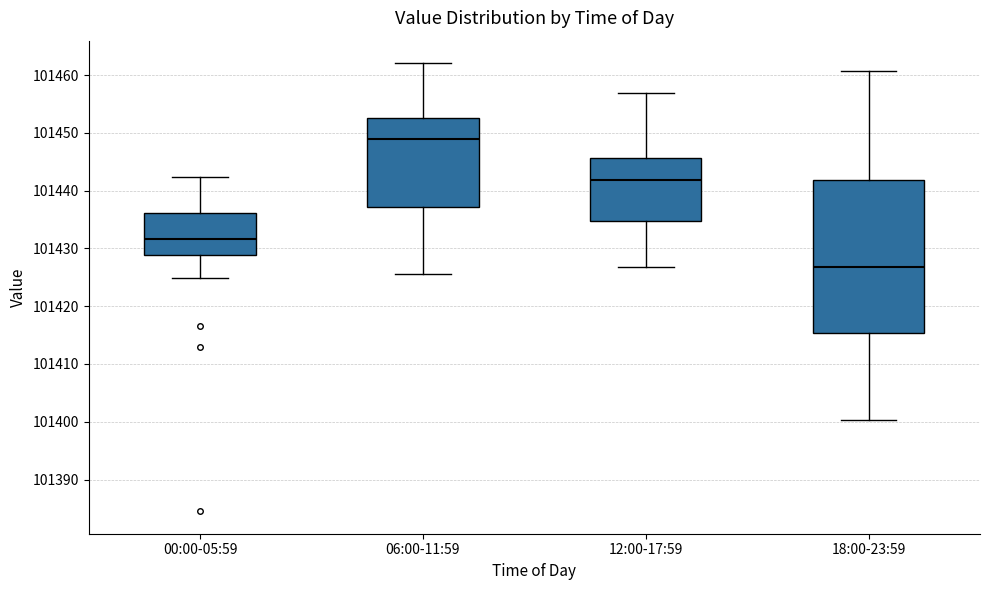

Reading left to right, transcribe this box plot: for each box, give where its median line is, the range the box spans, and where its two whiskers end, as read against the y-axis. The values are not printed on the chart, so give them approximately, as read against the axis.

00:00-05:59: median 101432, box 101429 to 101436, whiskers 101425 to 101442
06:00-11:59: median 101449, box 101437 to 101453, whiskers 101426 to 101462
12:00-17:59: median 101442, box 101435 to 101446, whiskers 101427 to 101457
18:00-23:59: median 101427, box 101415 to 101442, whiskers 101400 to 101461